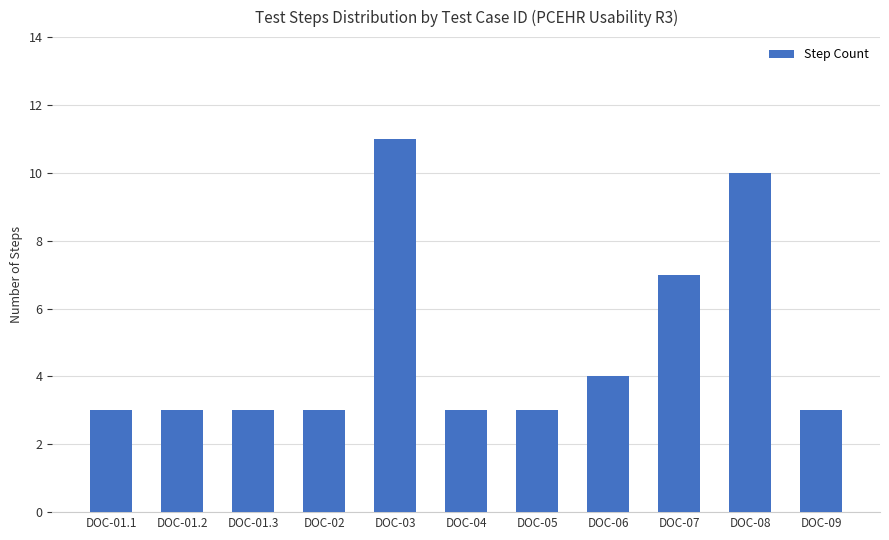

What is the label of the 2nd bar from the left?

DOC-01.2